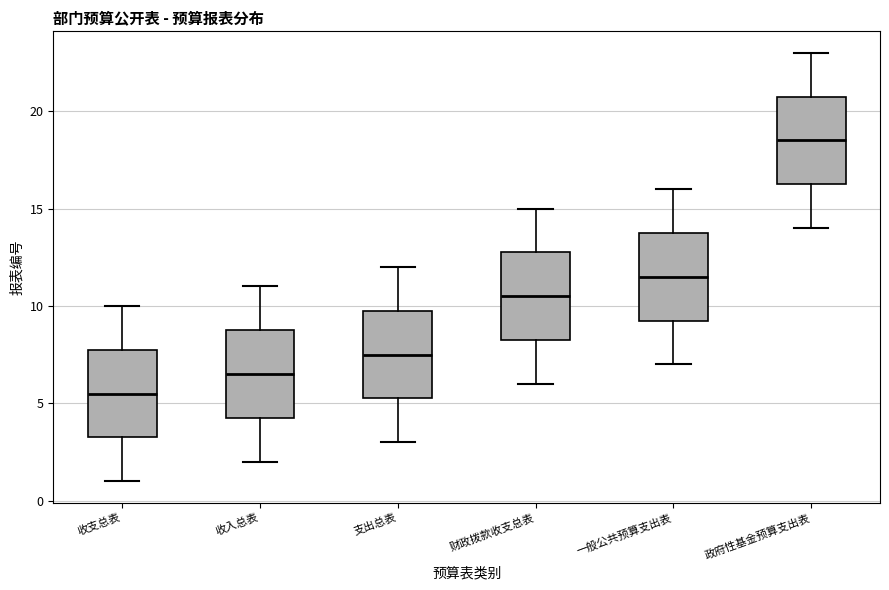

Reading left to right, transcribe this box plot: for each box, give where its median line is, the range the box spans, and where its two whiskers end, as read against the y-axis. The values are not printed on the chart, so give them approximately, as read against the axis.

收支总表: median 5.5, box 3.5 to 8.0, whiskers 1.0 to 10.0
收入总表: median 6.5, box 4.5 to 9.0, whiskers 2.0 to 11.0
支出总表: median 7.5, box 5.5 to 10.0, whiskers 3.0 to 12.0
财政拨款收支总表: median 10.5, box 8.5 to 13.0, whiskers 6.0 to 15.0
一般公共预算支出表: median 11.5, box 9.5 to 14.0, whiskers 7.0 to 16.0
政府性基金预算支出表: median 18.5, box 16.5 to 21.0, whiskers 14.0 to 23.0